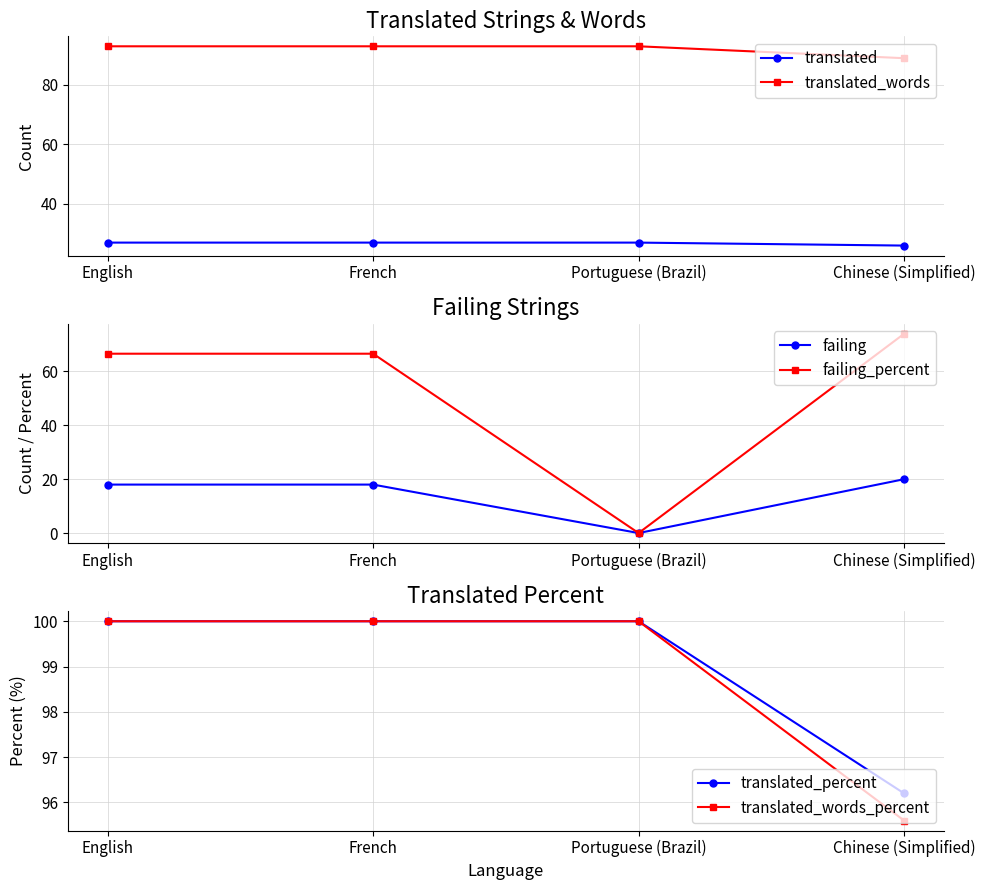

True or false: failing and failing_percent intersect in this chart.

False